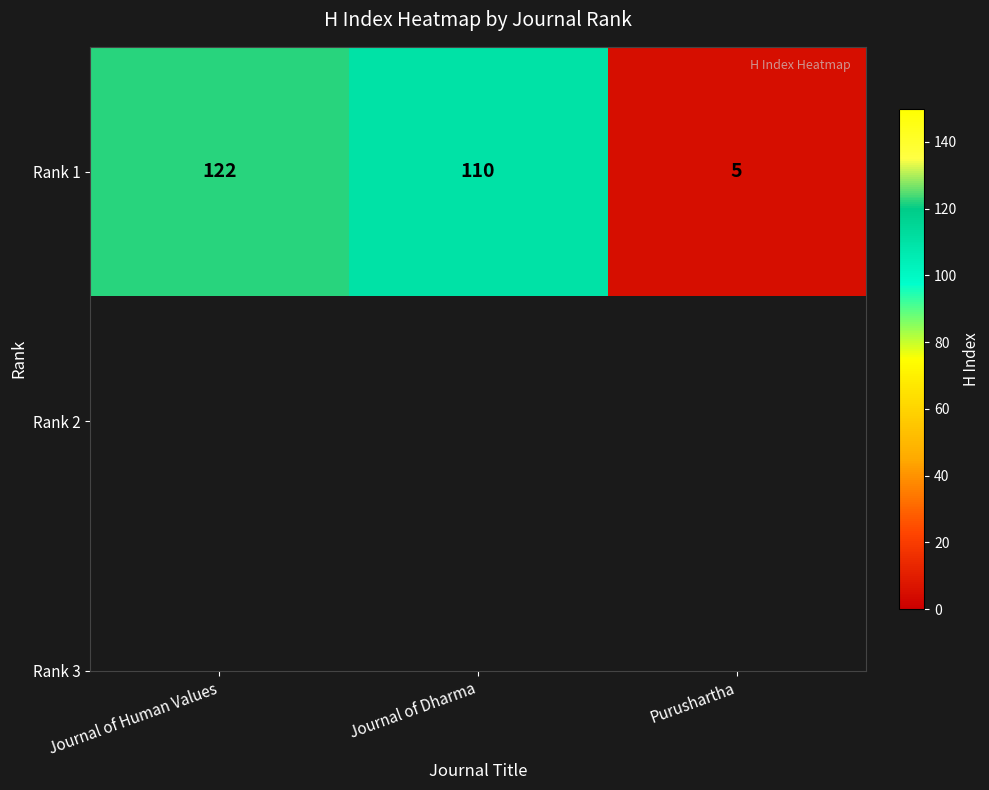

How many series are shown in this chart?

1